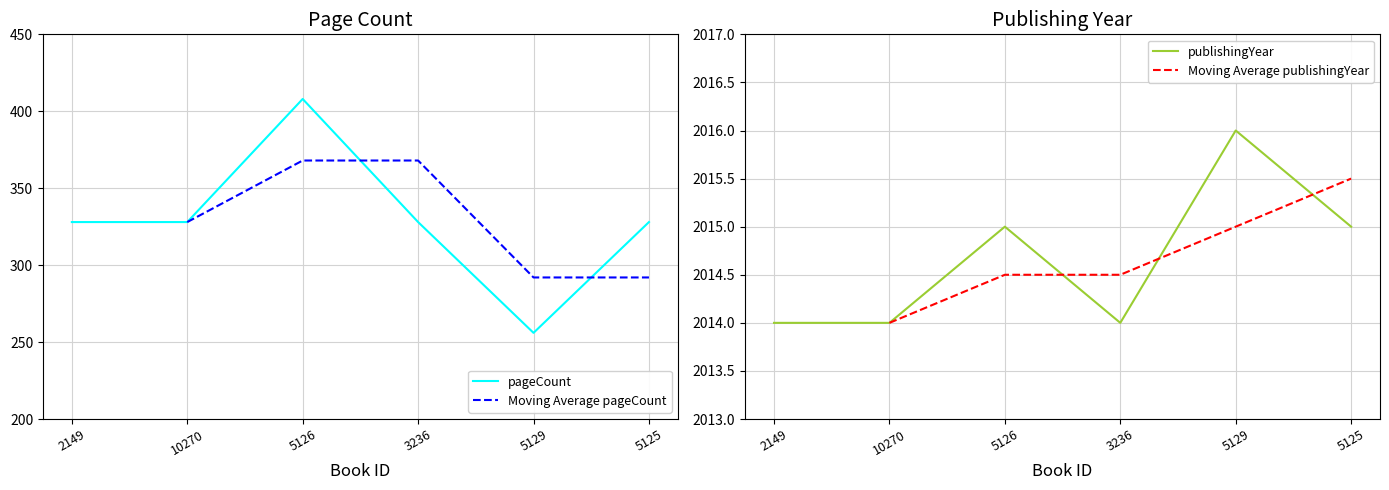

At which label does pageCount first exceed 328?

5126